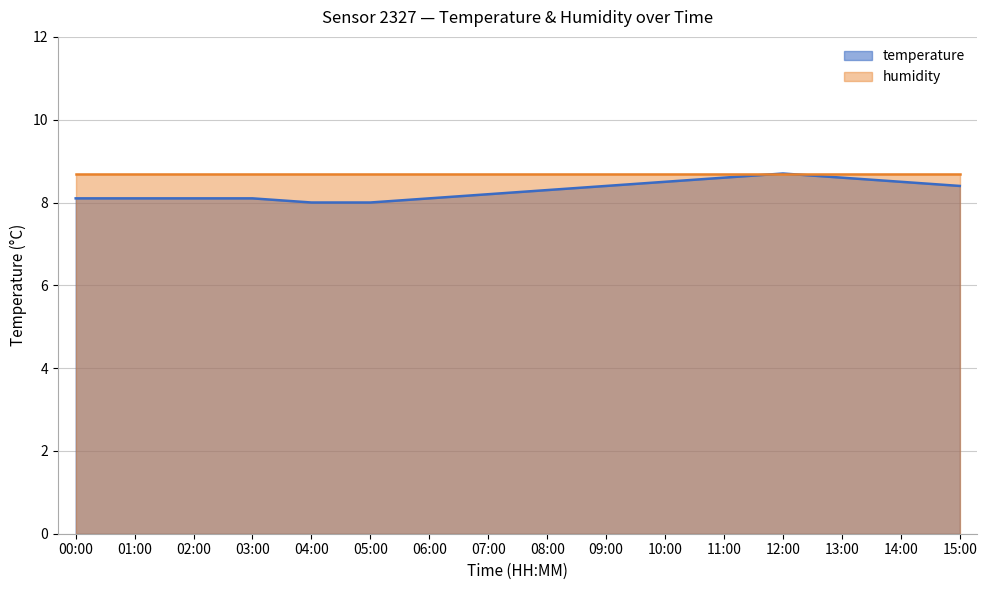

How many values are between 8 and 9?

16